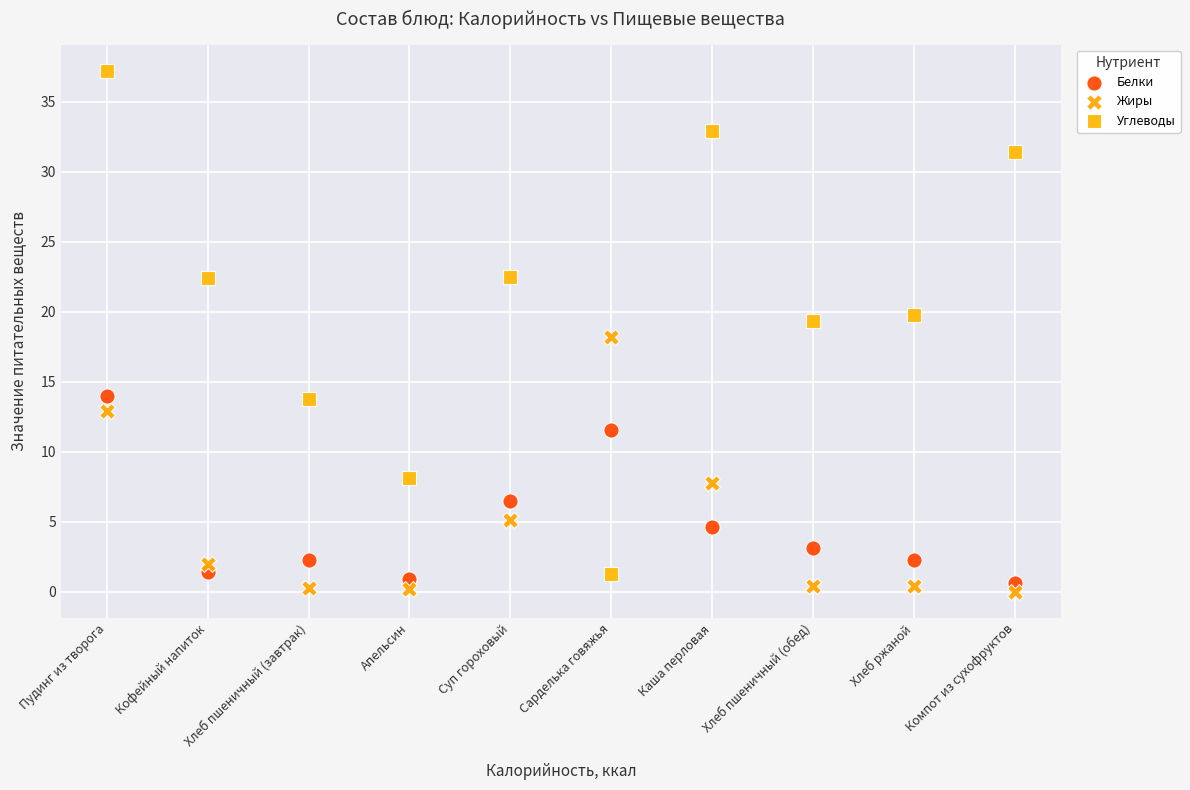

Across all data points, what is the range of Y values (max minus min)?

37.2